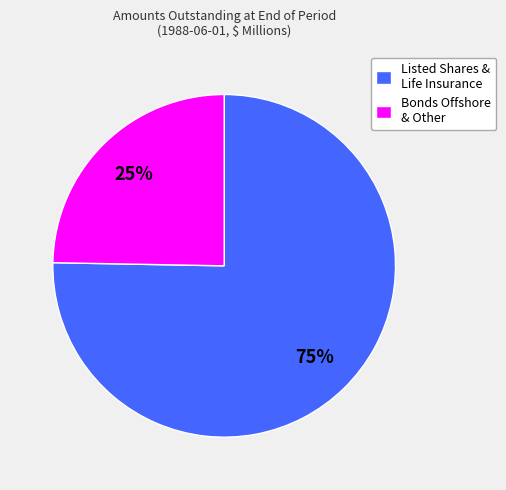

To the nearest percent, what is the average slice percentage?

50%